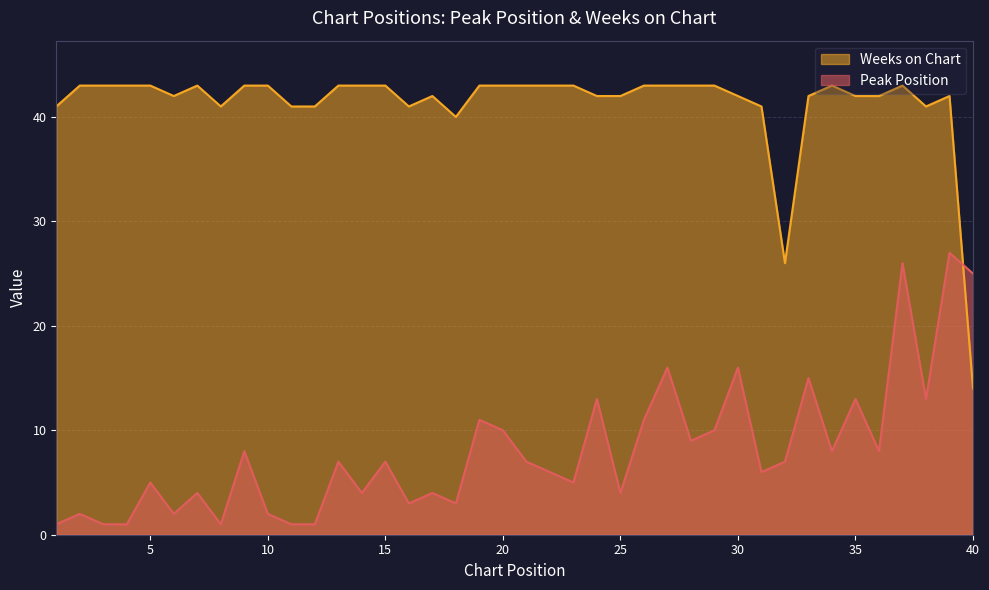

At which category does the chart reach its peak across all series?

2